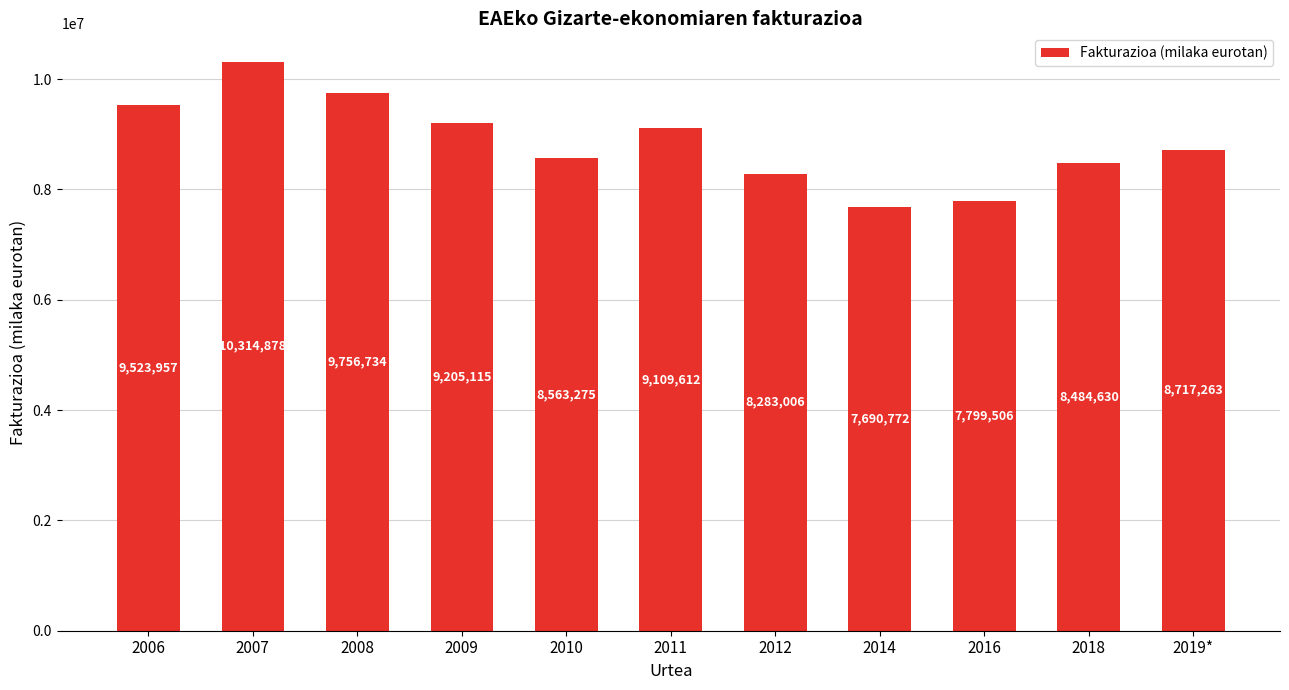

What is the approximate value at 2011?

9109612